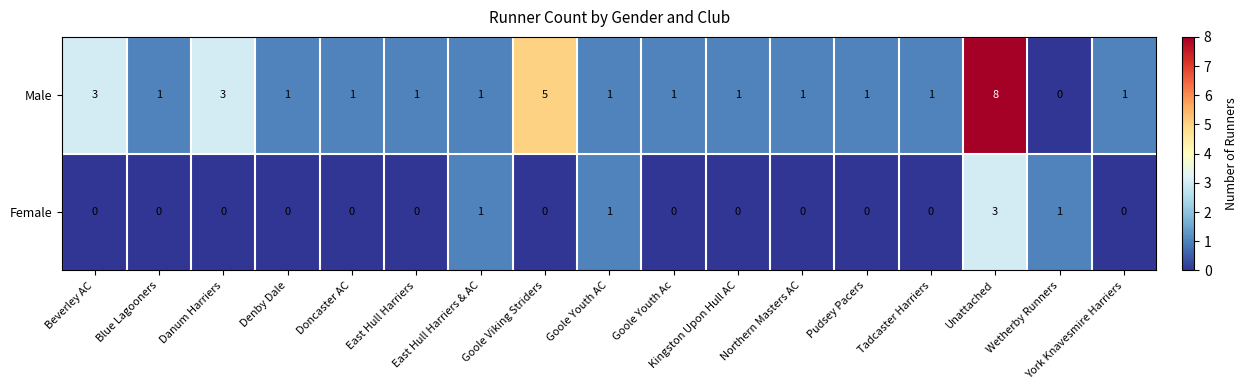

Rank the series at Goole Viking Striders from highest to lowest value.

Male, Female